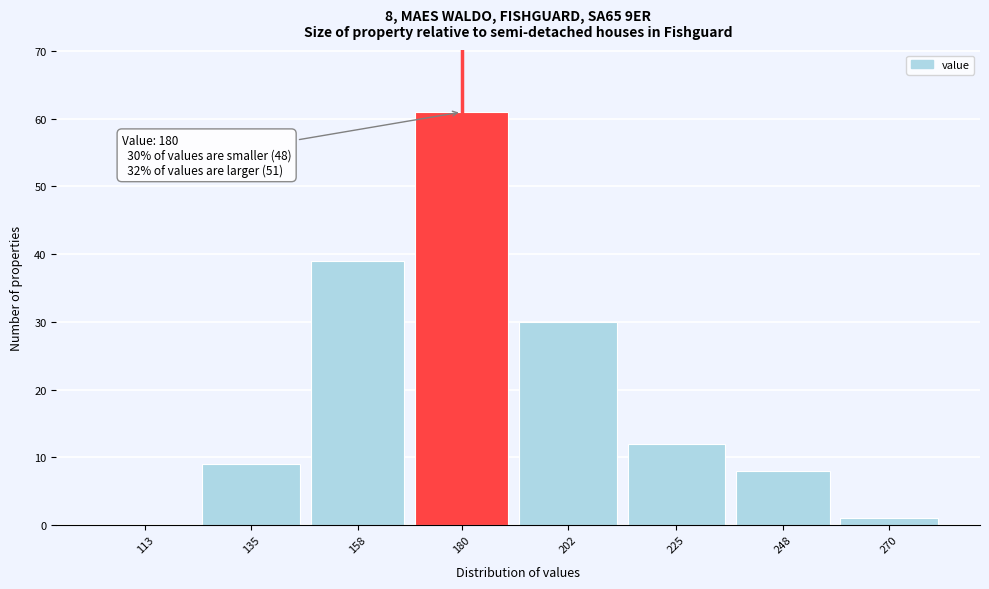

Reading left to right, list all the values displayed in this chart.

113=0	135=9	158=39	180=61	202=30	225=12	248=8	270=1